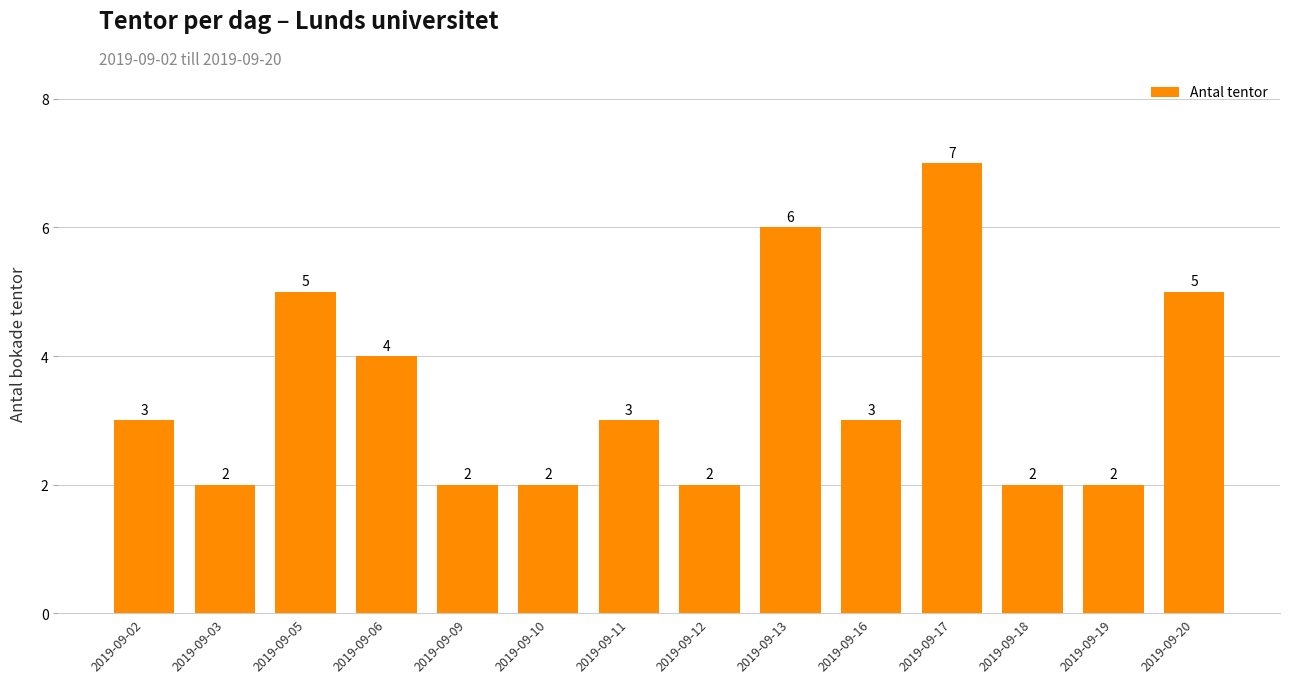

How many series are shown in this chart?

1